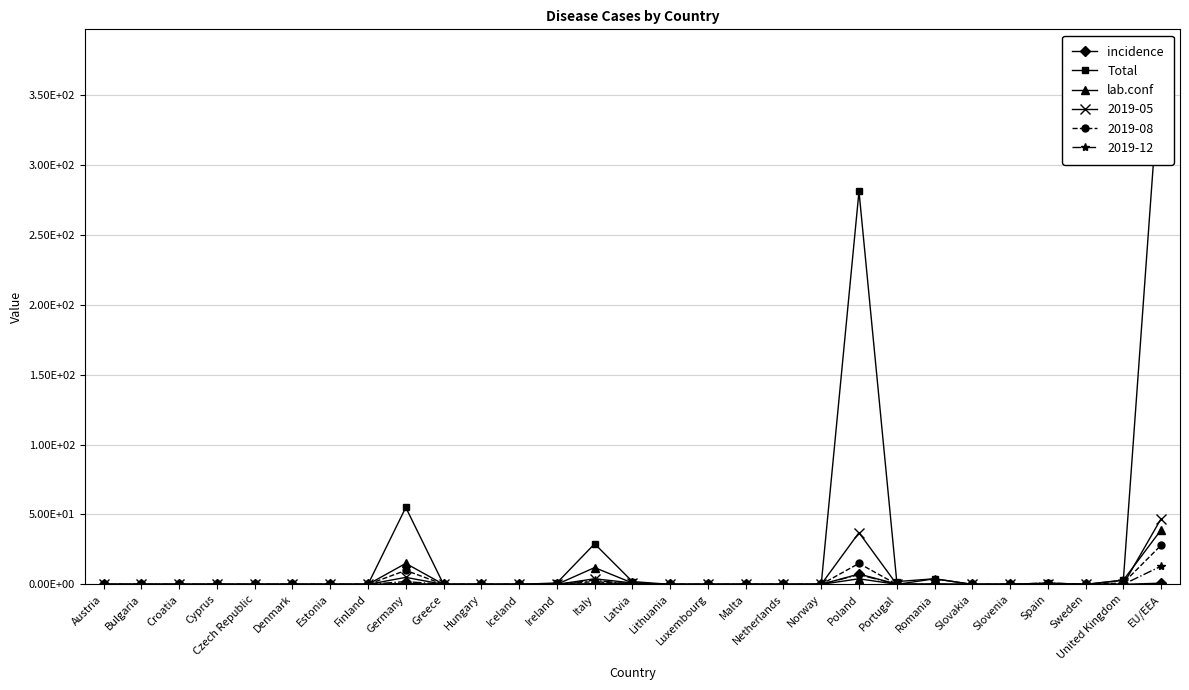

The value of incidence at Spain is 0.0. True or false?

False